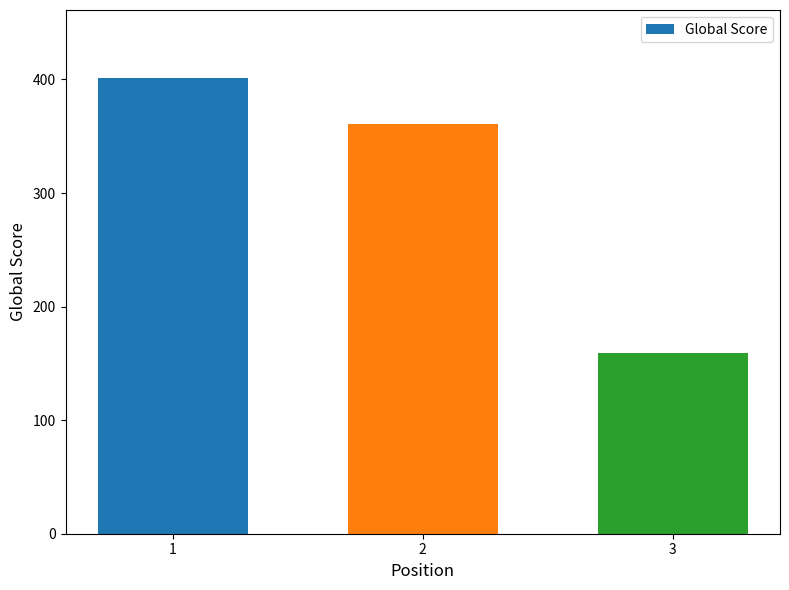

Reading left to right, transcribe all the data shown in this chart.

1=401	2=361	3=159